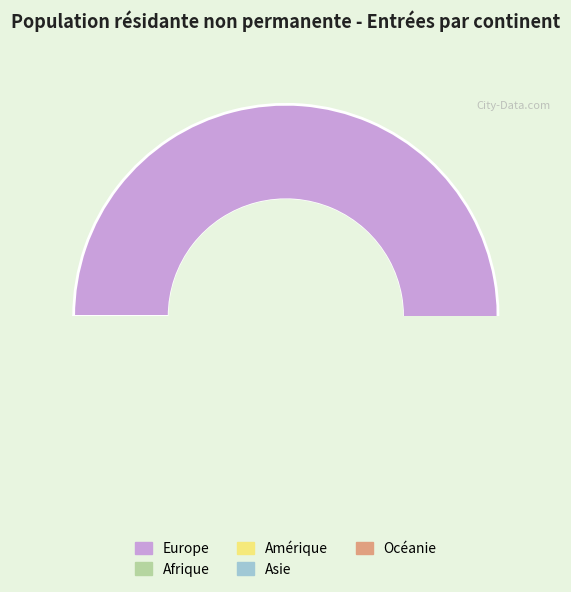

The Afrique slice represents 1% of the pie. True or false?

True